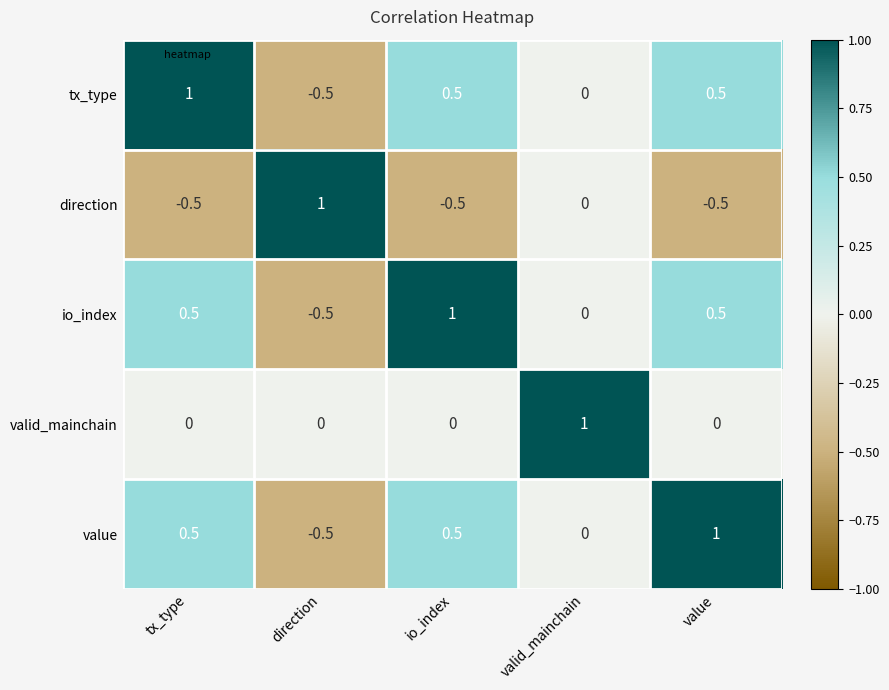

Reading right to left, extract all data points from this chart.

tx_type: value=0.5	valid_mainchain=0.0	io_index=0.5	direction=-0.5	tx_type=1.0
direction: value=-0.5	valid_mainchain=0.0	io_index=-0.5	direction=1.0	tx_type=-0.5
io_index: value=0.5	valid_mainchain=0.0	io_index=1.0	direction=-0.5	tx_type=0.5
valid_mainchain: value=0.0	valid_mainchain=1.0	io_index=0.0	direction=0.0	tx_type=0.0
value: value=1.0	valid_mainchain=0.0	io_index=0.5	direction=-0.5	tx_type=0.5